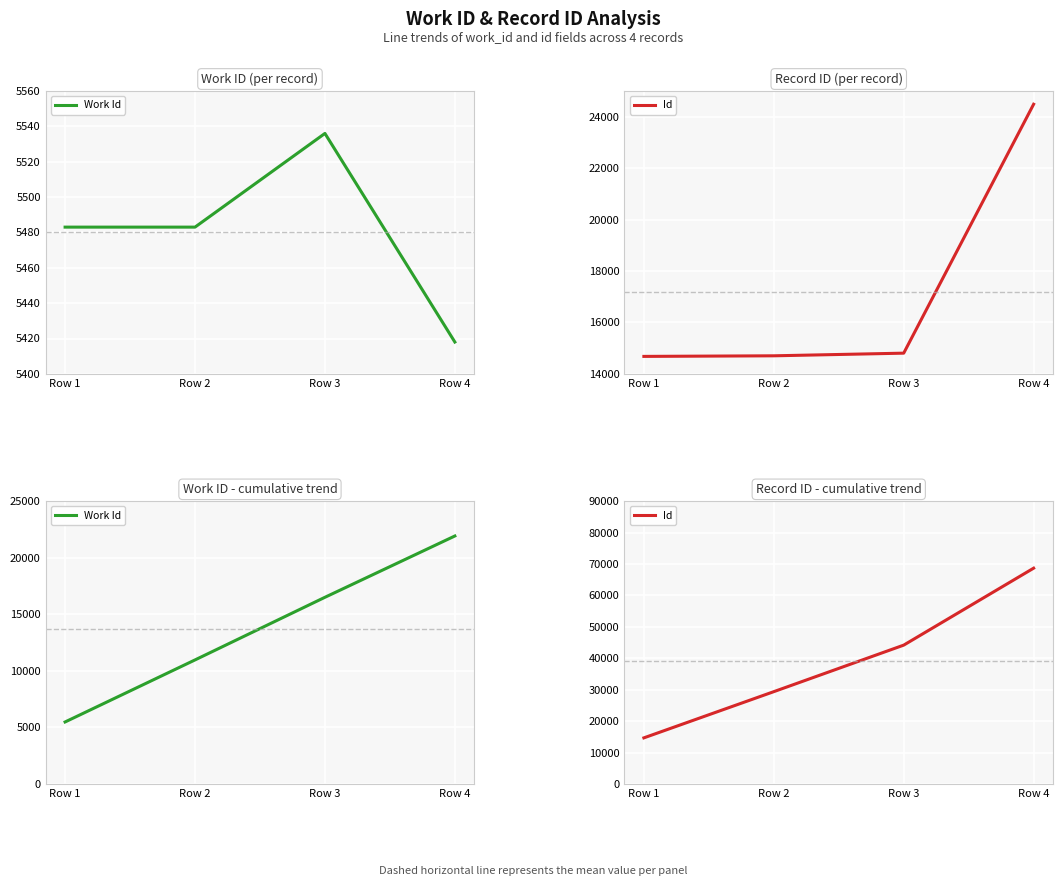

True or false: Work Id and Id cross at least once.

False